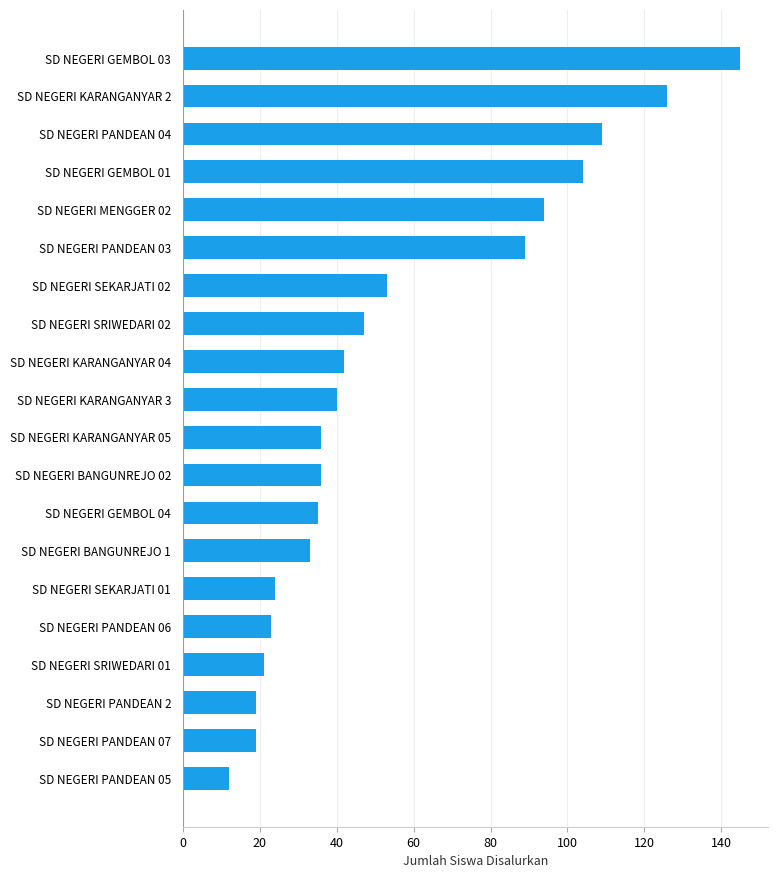

Reading bottom to top, extract all data points from this chart.

SD NEGERI PANDEAN 05=12	SD NEGERI PANDEAN 07=19	SD NEGERI PANDEAN 2=19	SD NEGERI SRIWEDARI 01=21	SD NEGERI PANDEAN 06=23	SD NEGERI SEKARJATI 01=24	SD NEGERI BANGUNREJO 1=33	SD NEGERI GEMBOL 04=35	SD NEGERI BANGUNREJO 02=36	SD NEGERI KARANGANYAR 05=36	SD NEGERI KARANGANYAR 3=40	SD NEGERI KARANGANYAR 04=42	SD NEGERI SRIWEDARI 02=47	SD NEGERI SEKARJATI 02=53	SD NEGERI PANDEAN 03=89	SD NEGERI MENGGER 02=94	SD NEGERI GEMBOL 01=104	SD NEGERI PANDEAN 04=109	SD NEGERI KARANGANYAR 2=126	SD NEGERI GEMBOL 03=145